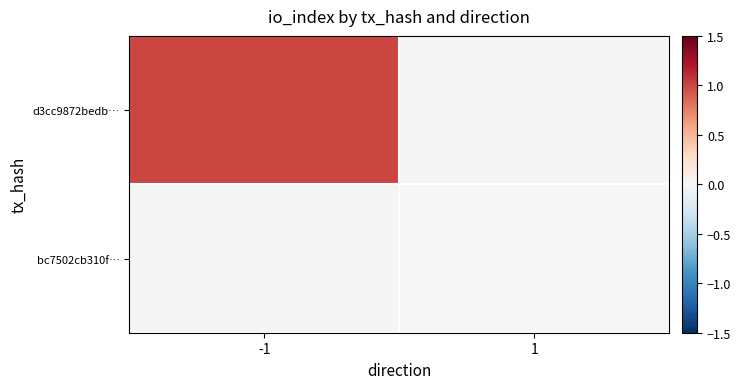

How many categories are shown in the chart?

2